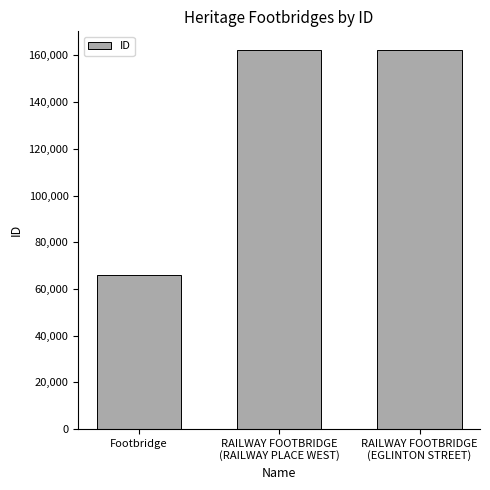

The value at Footbridge is 66125. True or false?

True